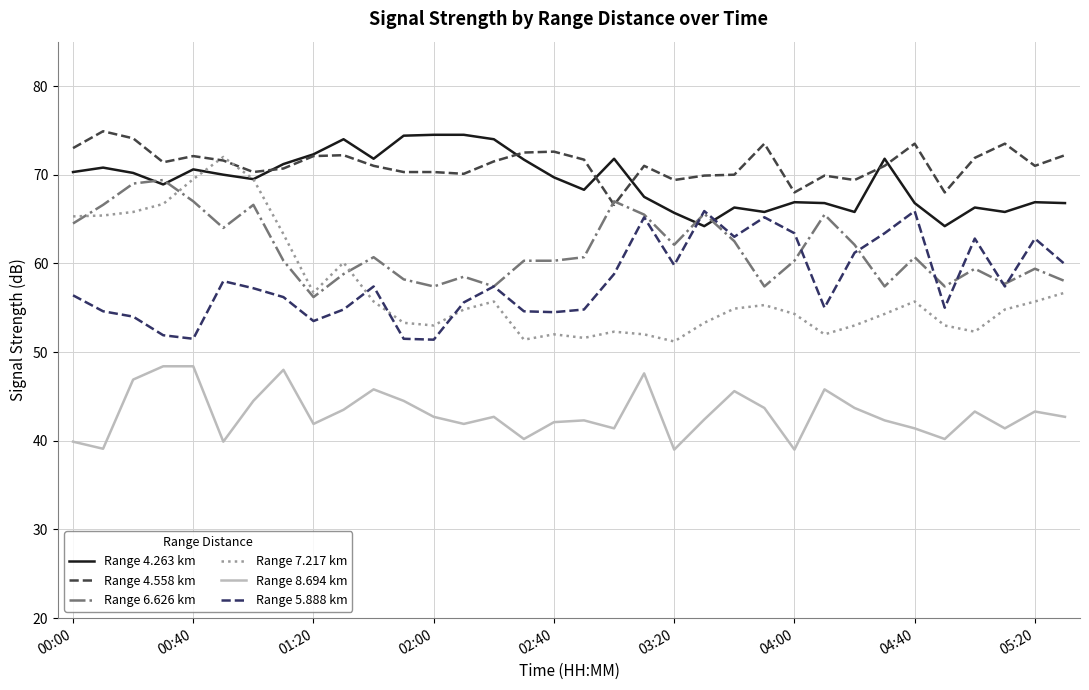

Count the number of data series in this chart.

6